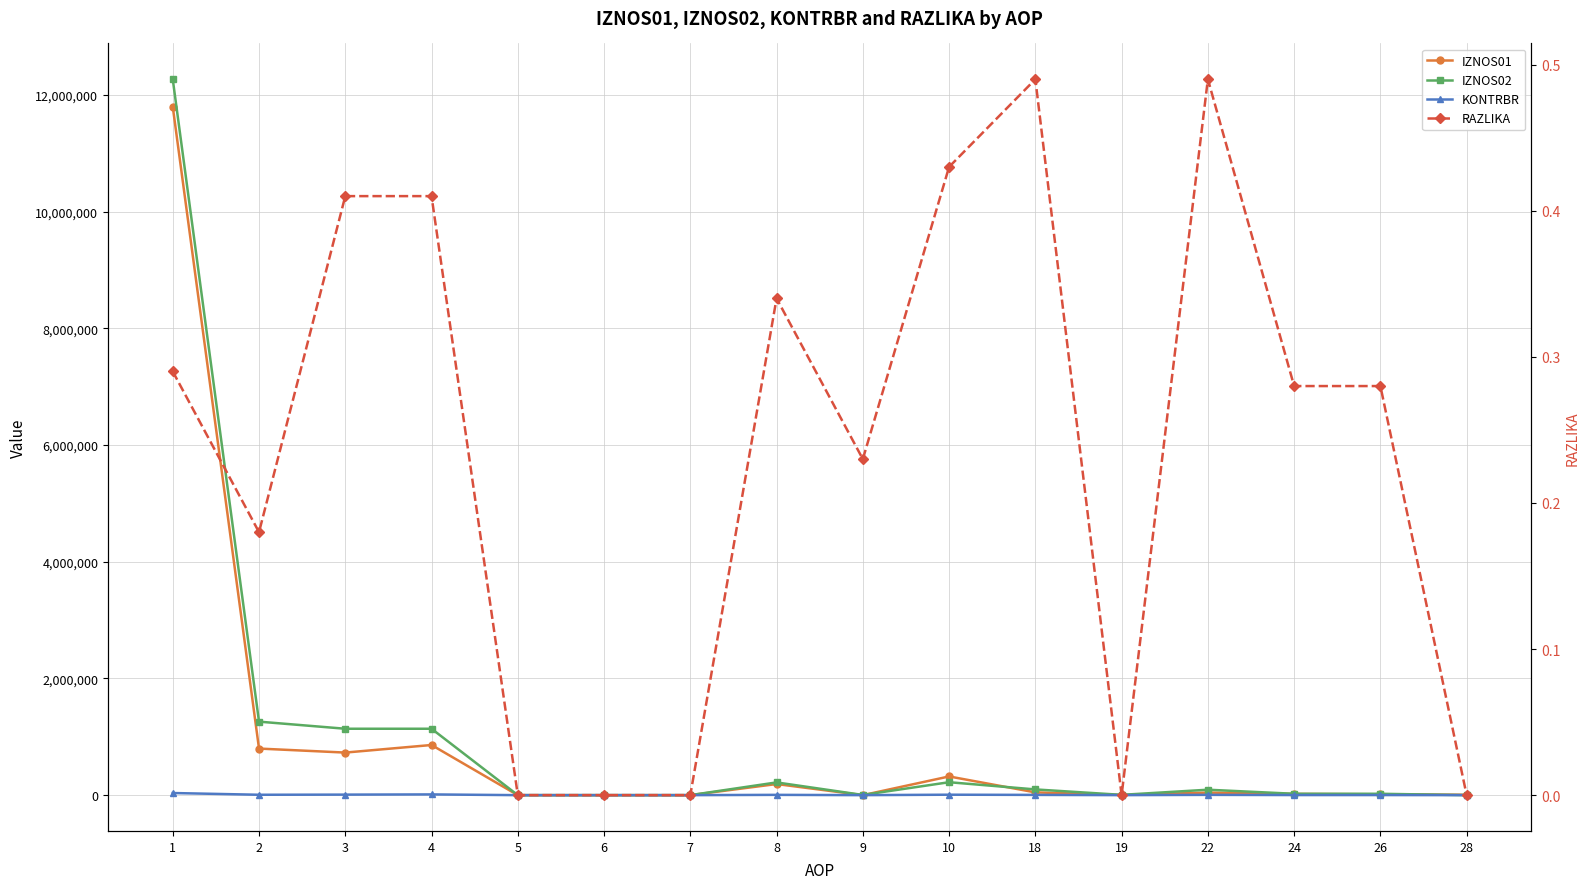

How many interior local peaks does the IZNOS02 series have?

3